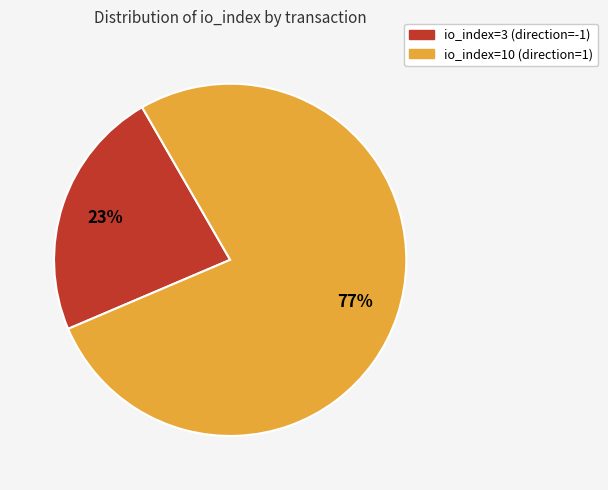

Which slice represents more than half of the pie?

io_index=10 (direction=1)